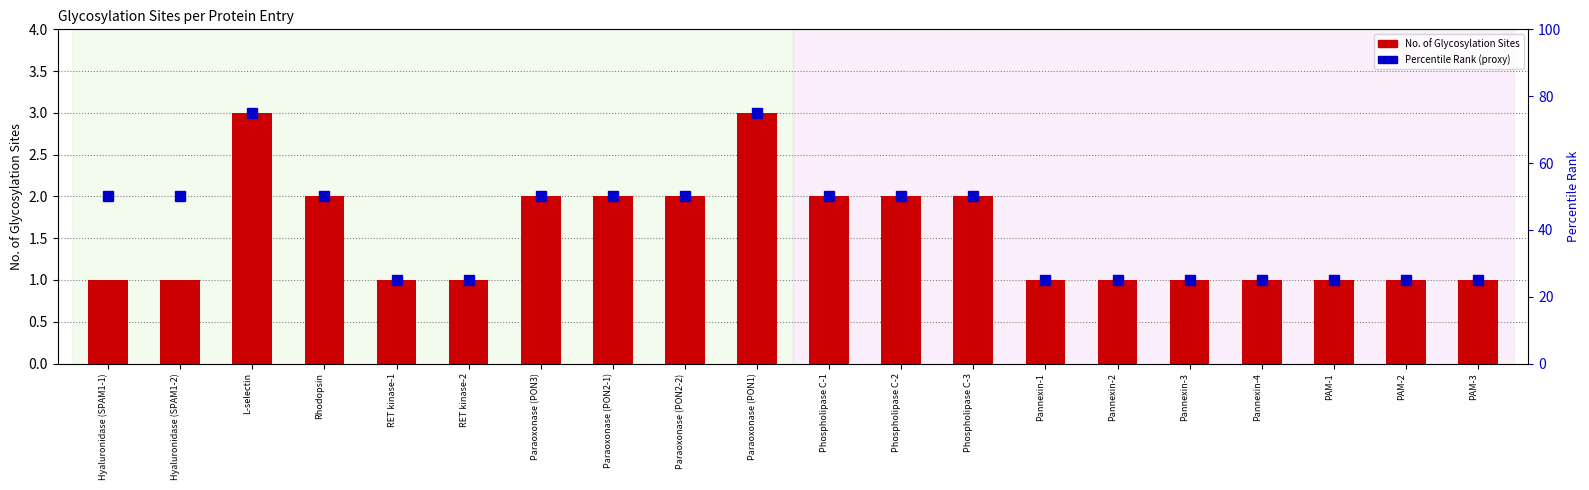

True or false: the data shows 1 at PAM-1.

True